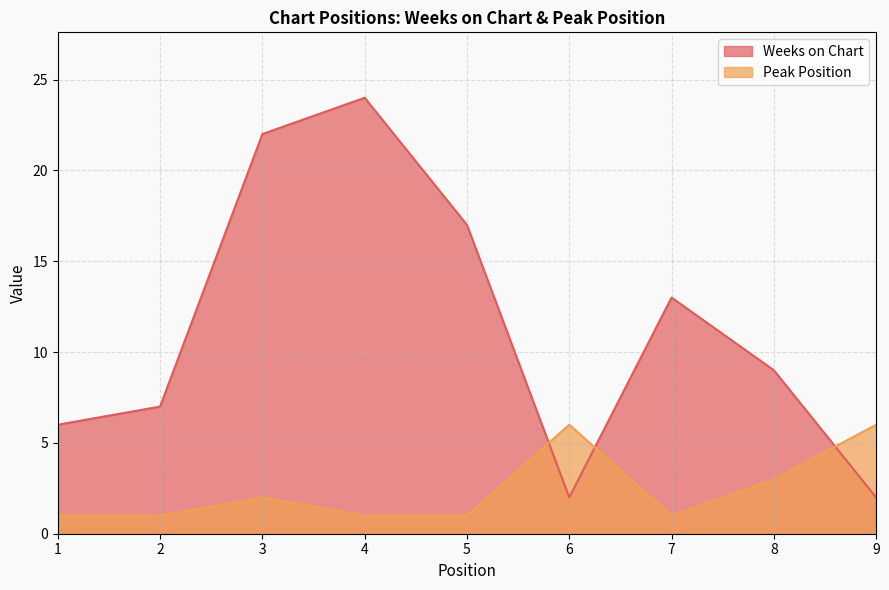

Does the chart display data point markers on the line(s)?

No